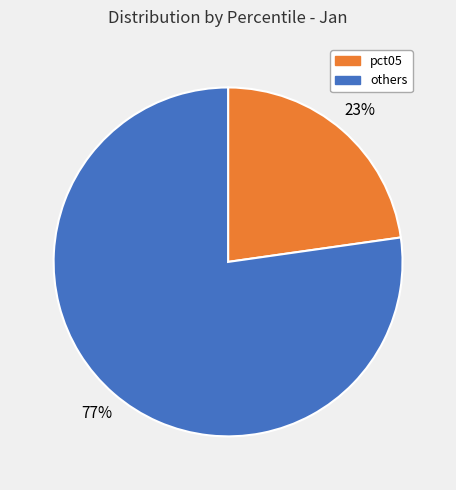

Approximately how many times larger is the value at pct05 compared to others?

0.3